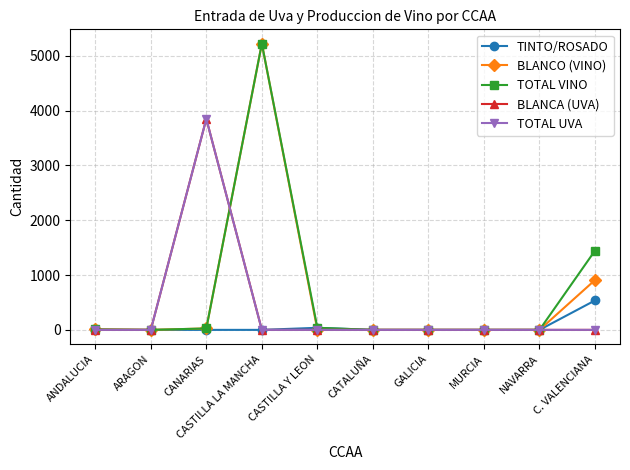

Does the chart have visible grid lines?

Yes